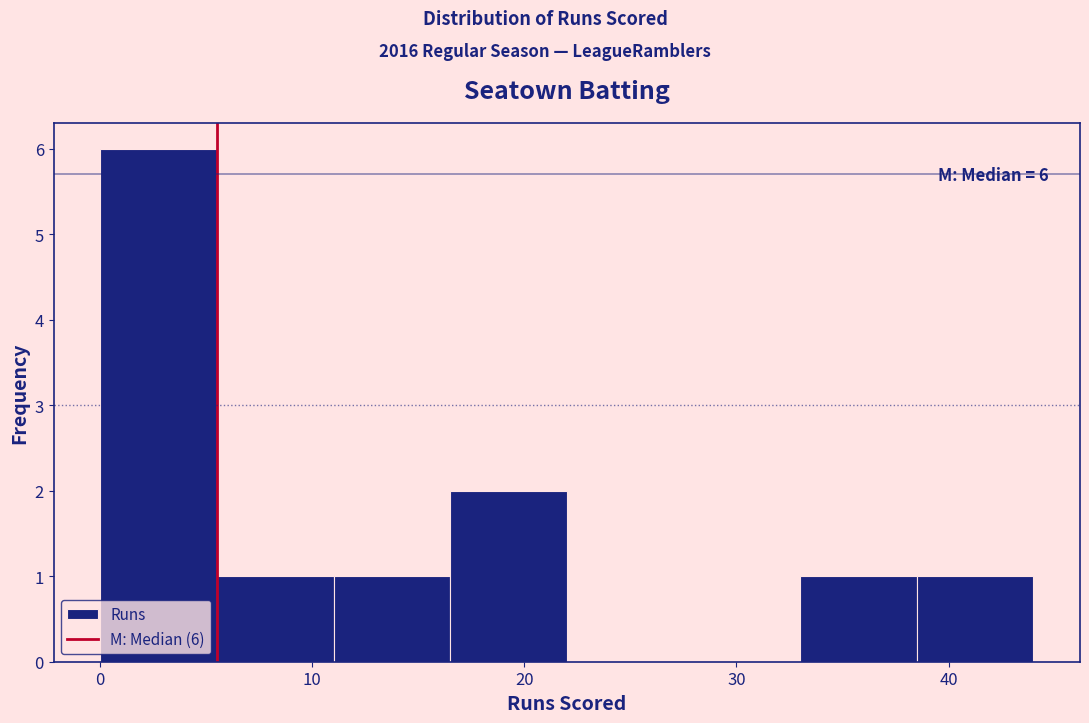

Which range on the x-axis has the tallest bar?

0.0 to 5.5